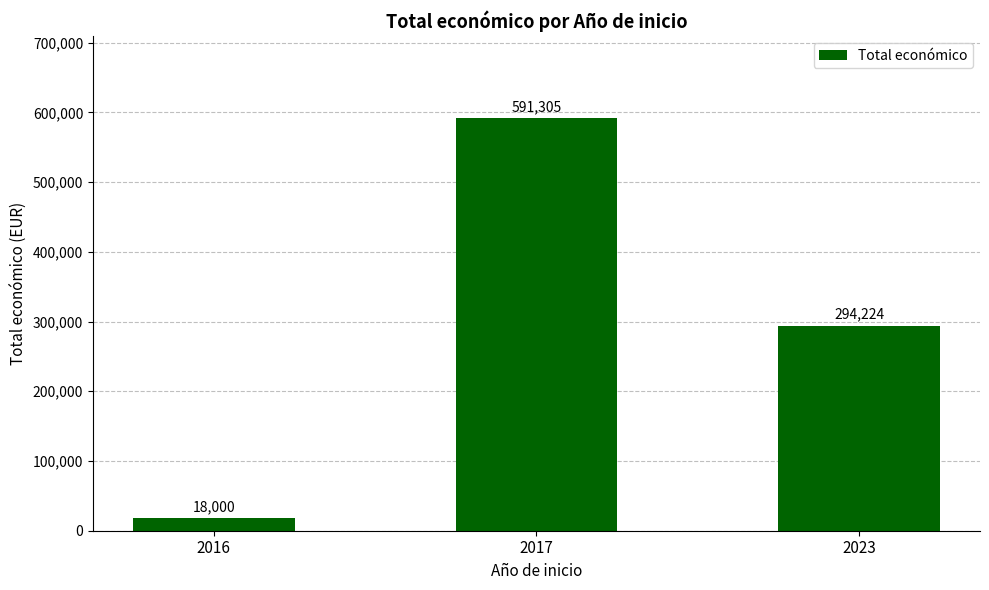

How many data points does each series have?

3